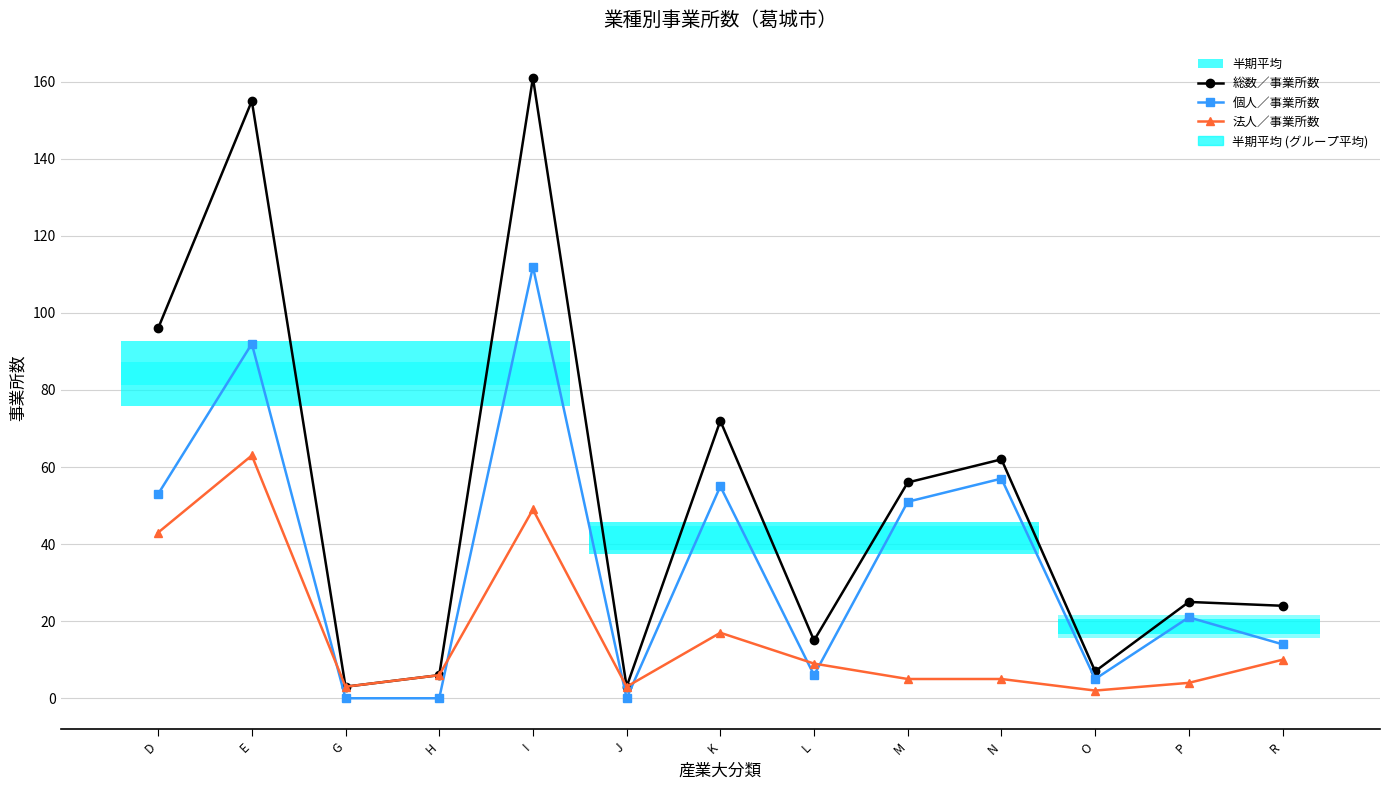

How many values in the 個人／事業所数 series exceed 21?

6